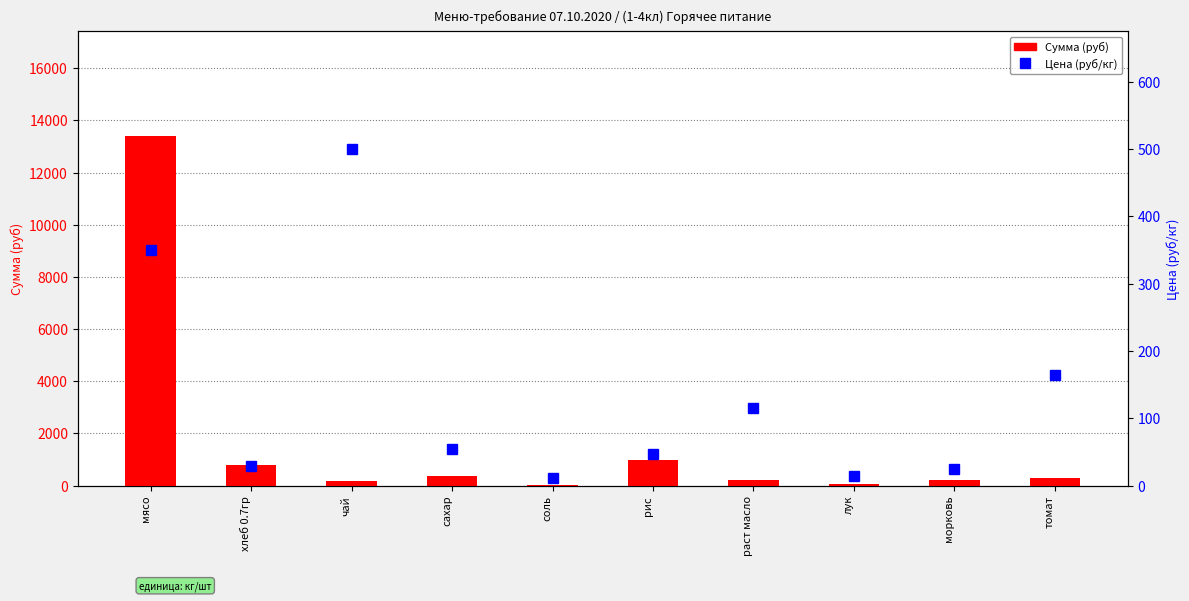

What position from the right is рис?

5